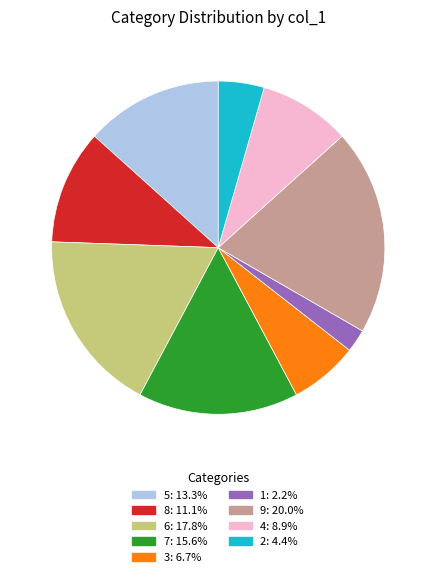

Is 4 the majority of the pie?

No